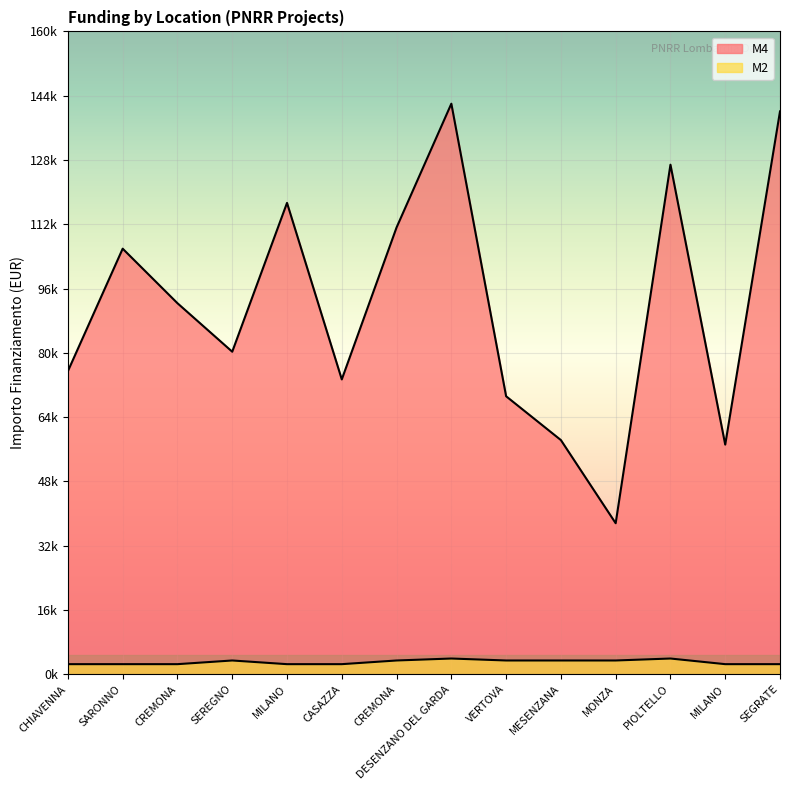

What is the total value across all series at MONZA?

40990.6